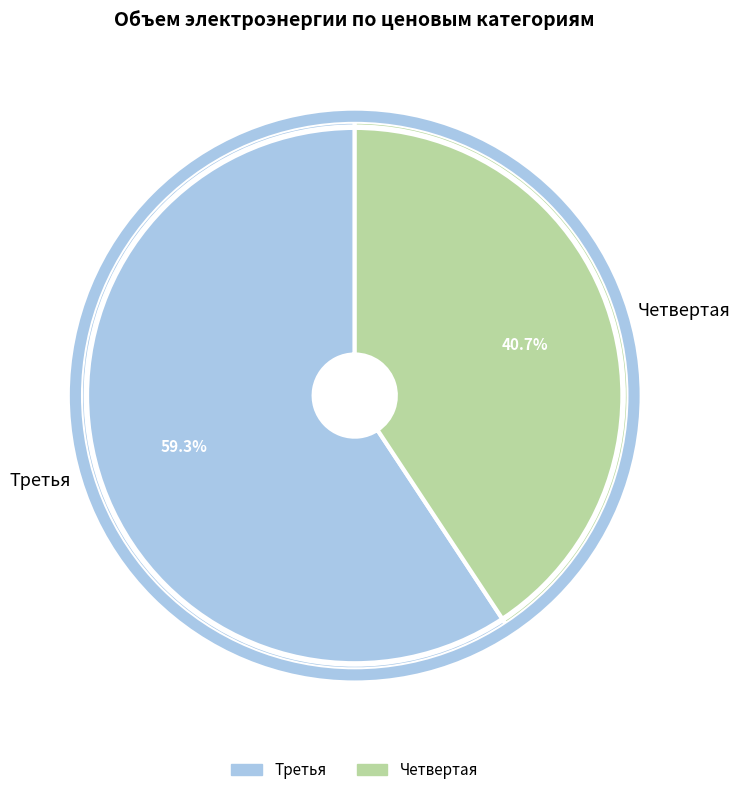

What is the majority slice?

Третья